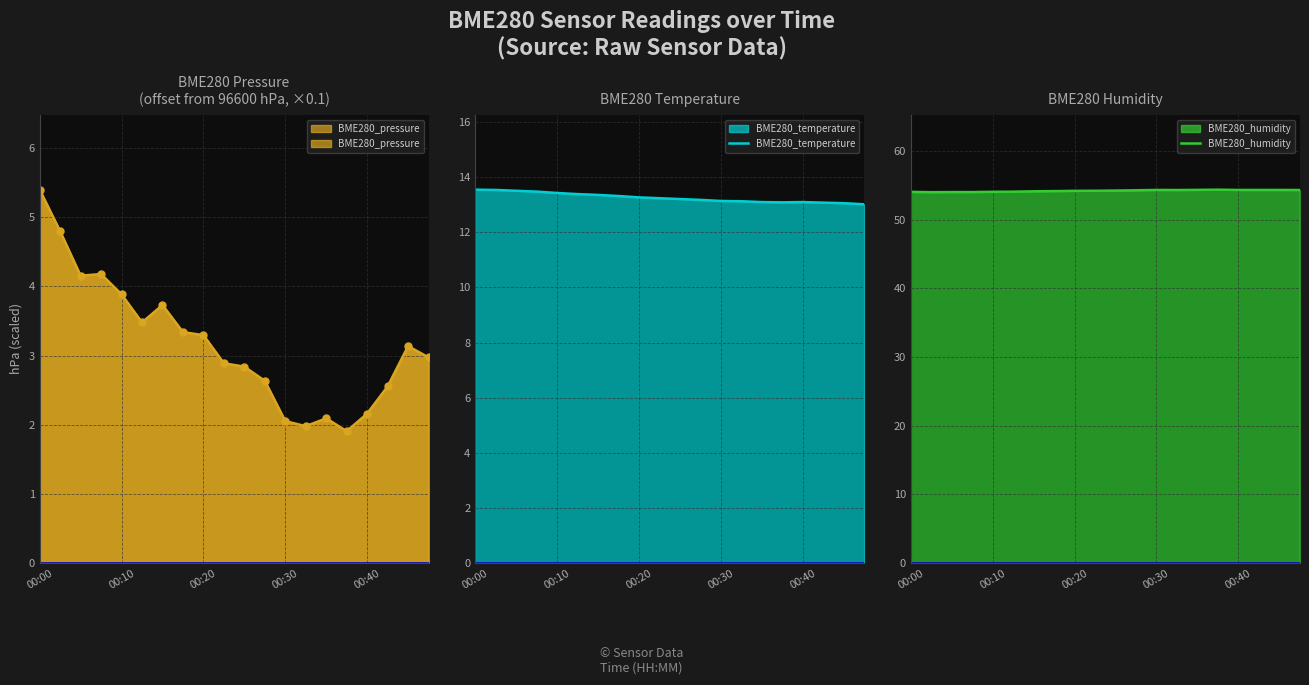

The BME280_temperature series shows 8.6 at 5. True or false?

False